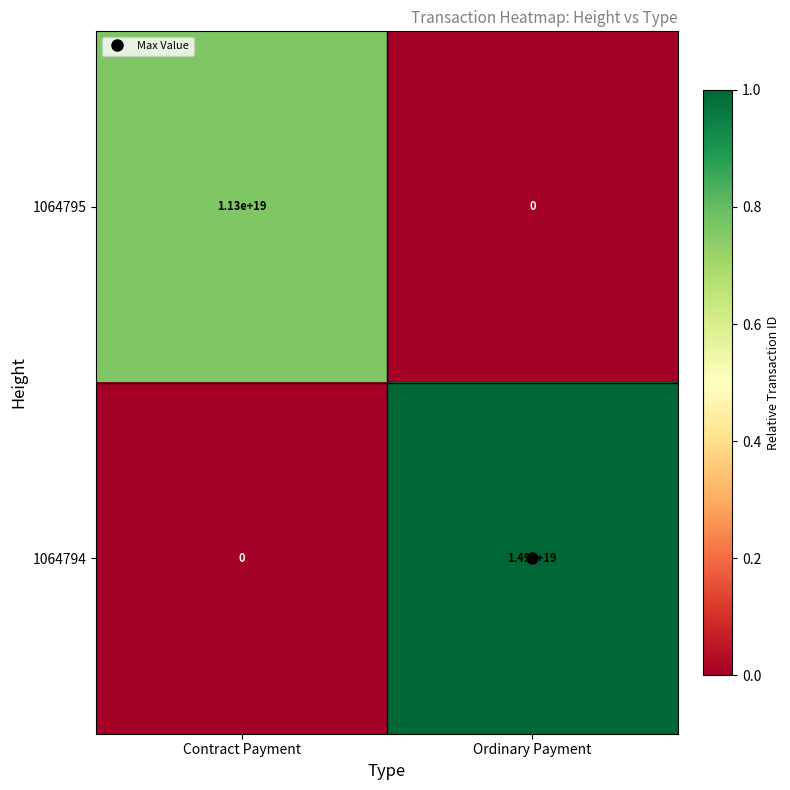

At which category does the chart reach its peak across all series?

Ordinary Payment